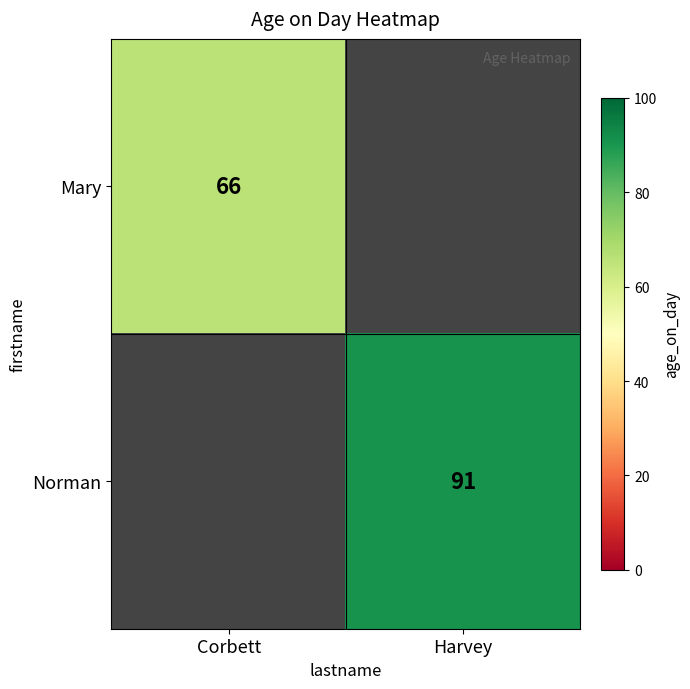

Between Harvey and Corbett, which is larger?

Corbett